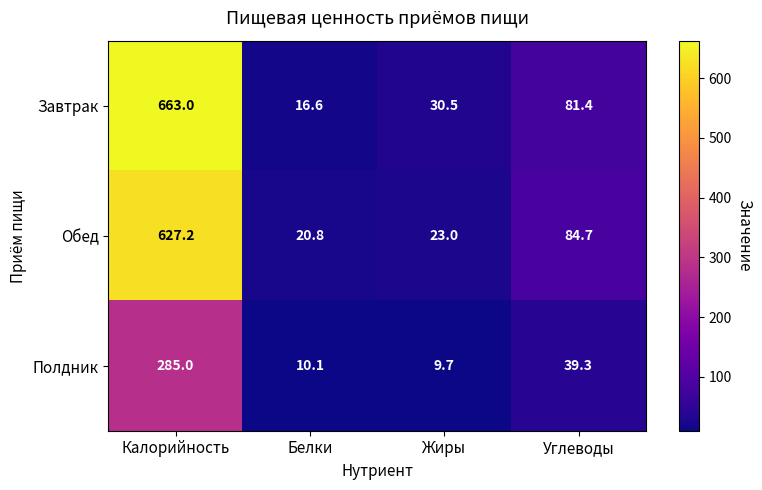

What is the greatest value displayed?

663.0